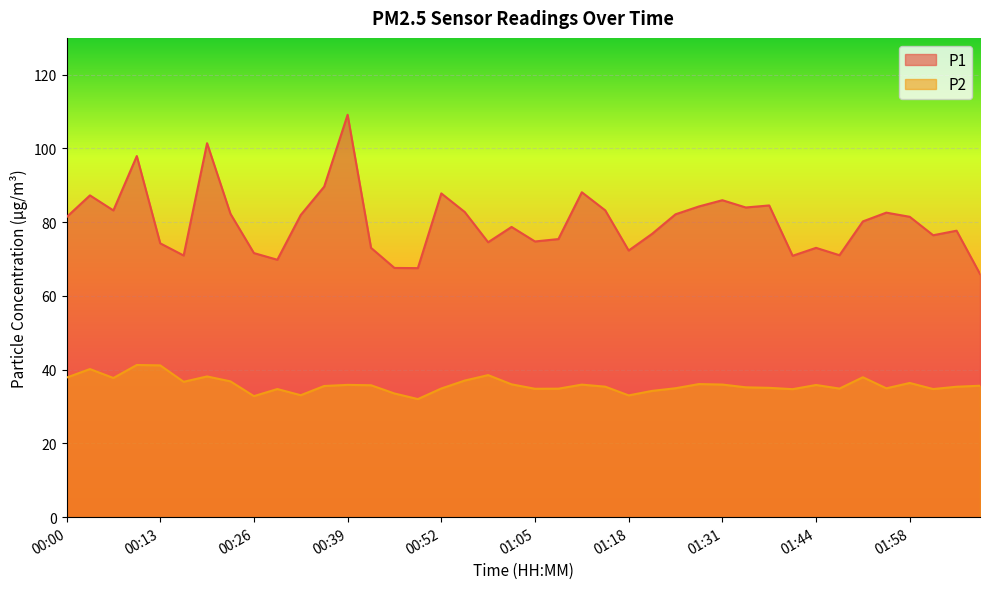

How many lines are shown in the chart?

2